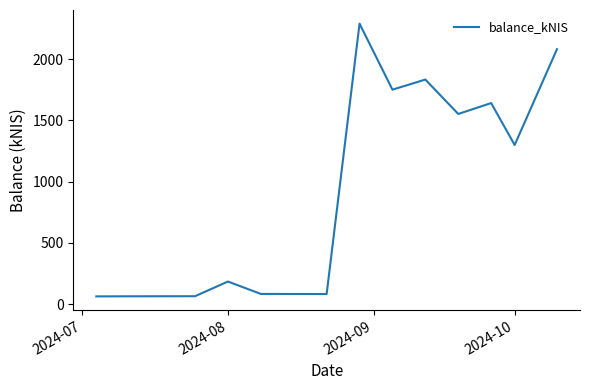

What is the minimum value shown in the chart?

62.7